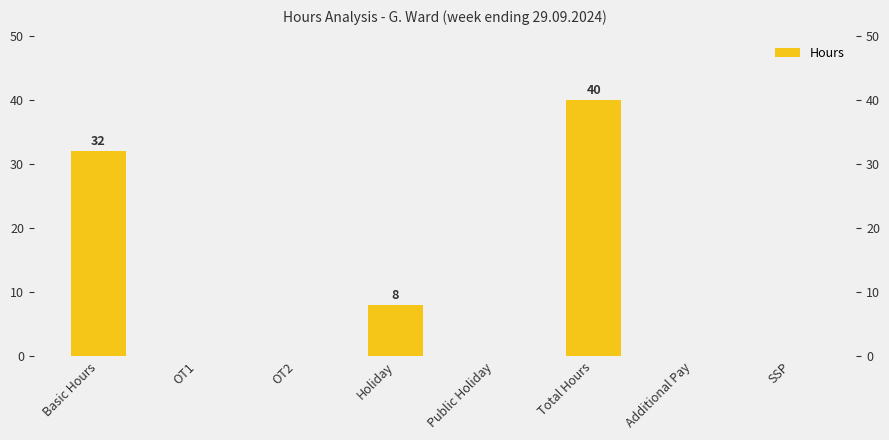

What is the average value?

10